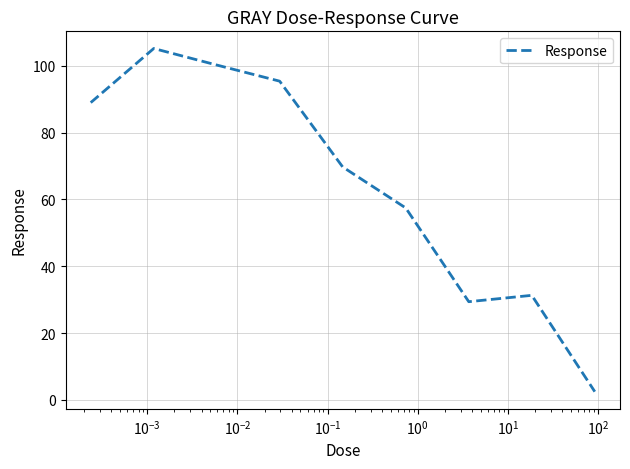

What is the greatest value displayed?

105.2